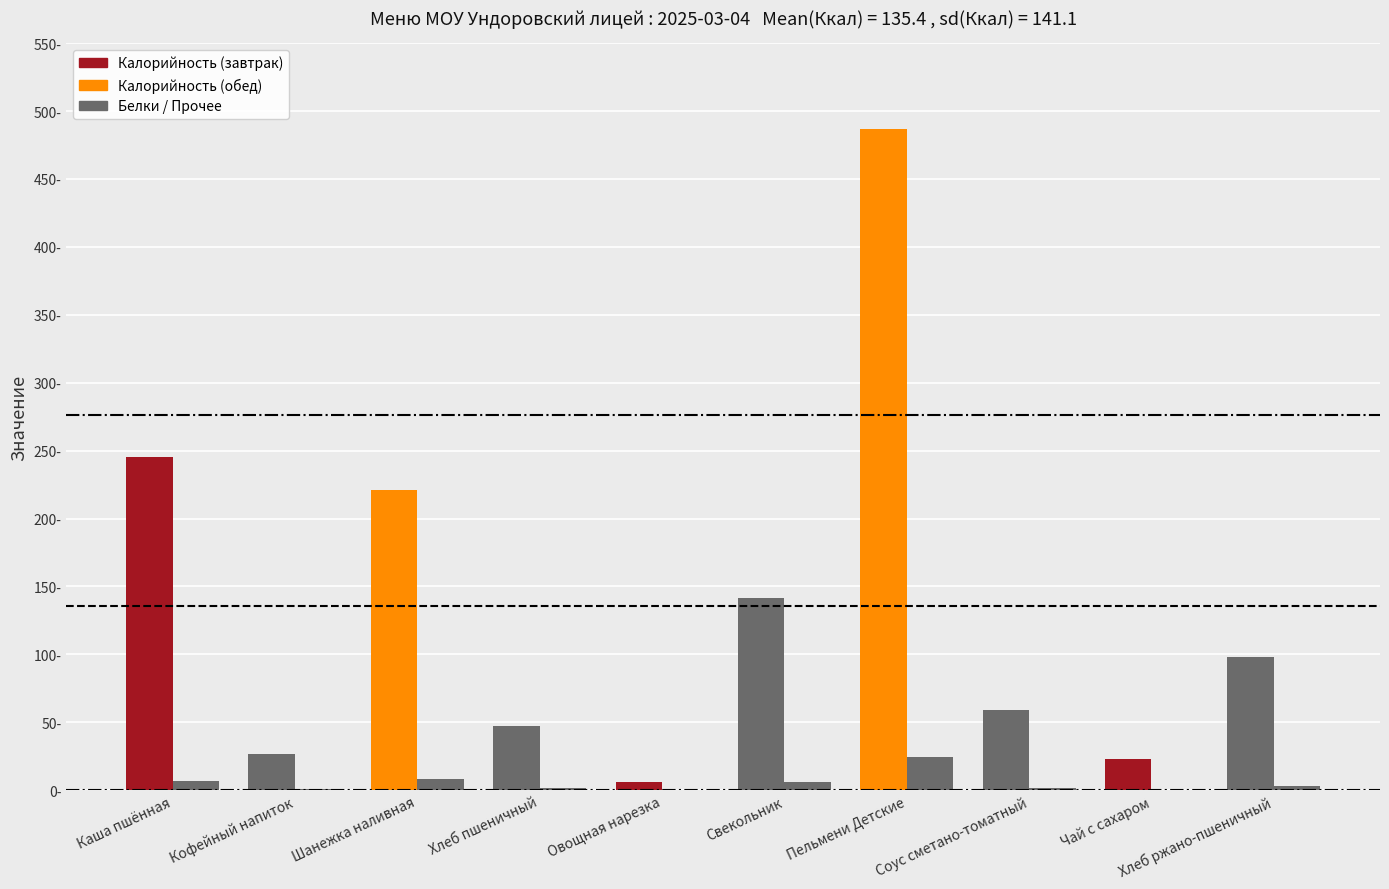

What is the spread (max minus min) of values at Соус сметано-томатный?

57.4